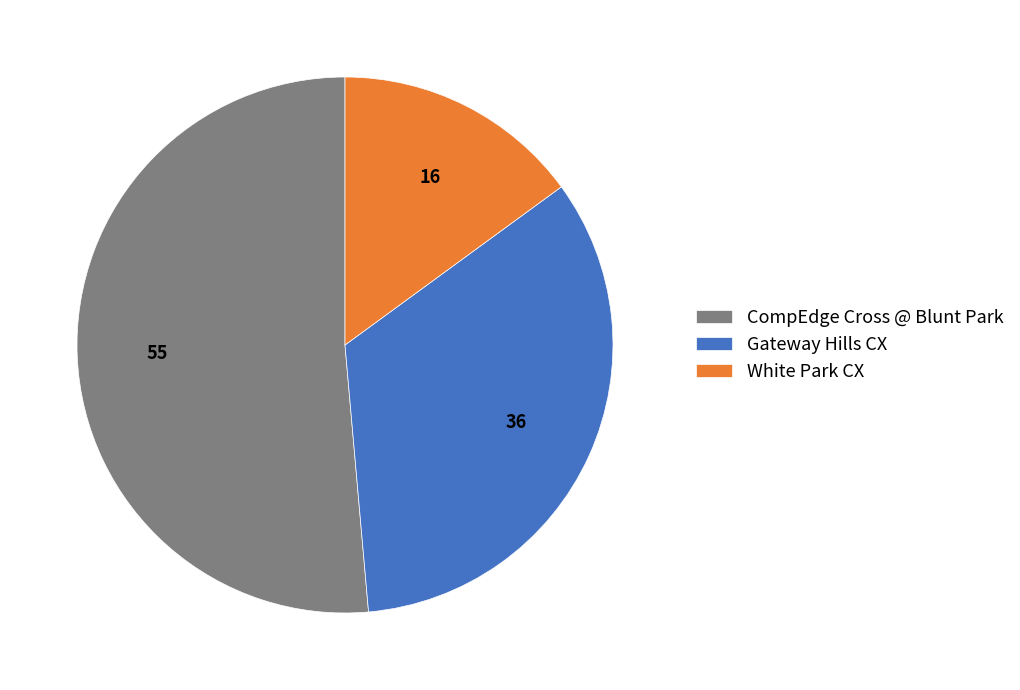

Does Gateway Hills CX account for over 50% of the chart?

No